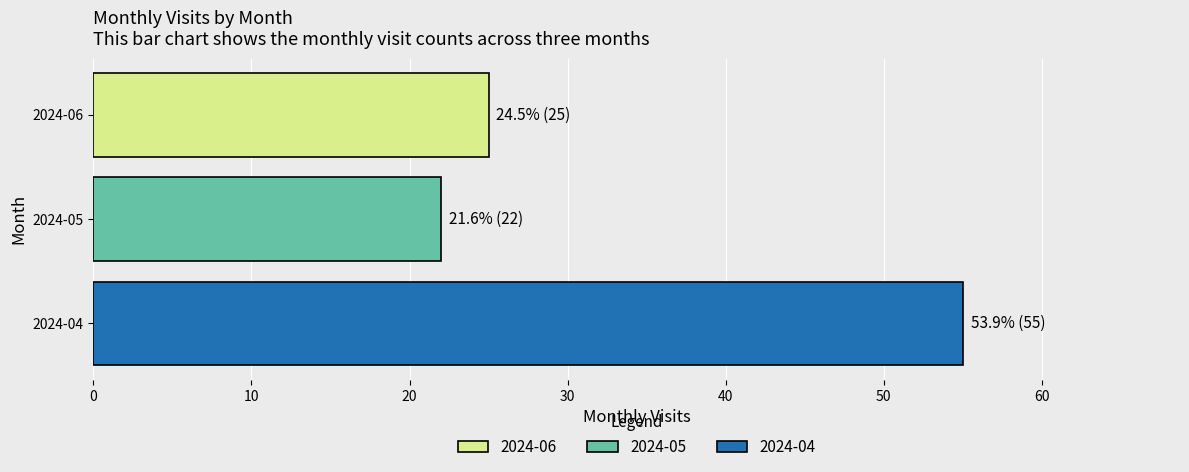

What is the ratio of the value at 2024-05 to the value at 2024-06?

0.9